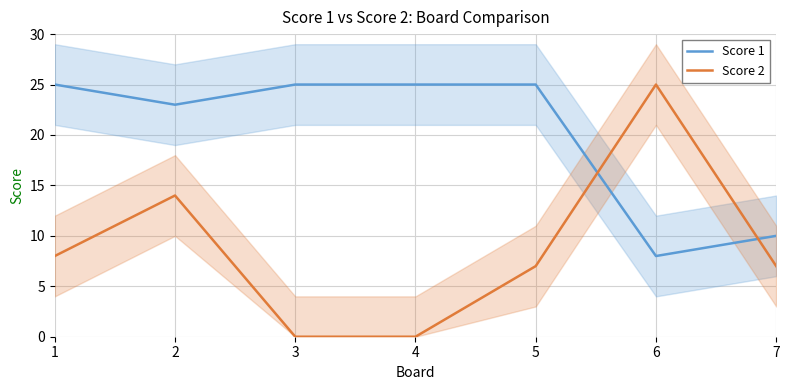

Where do Score 1 and Score 2 first cross each other?

5 and 6